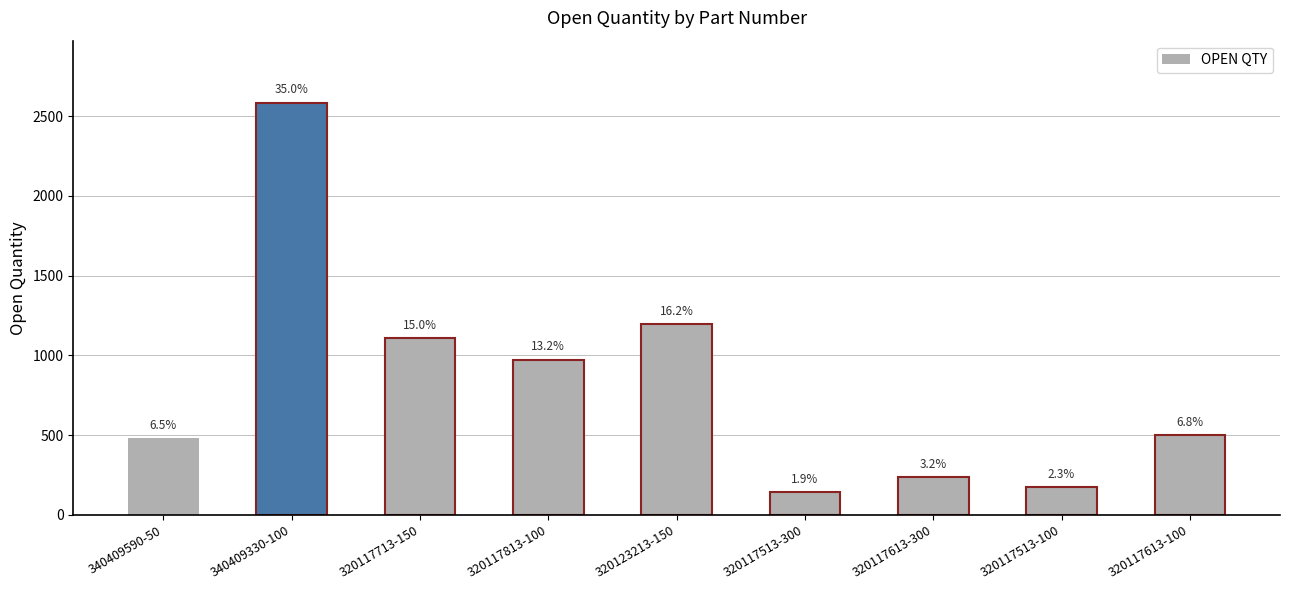

Reading left to right, what are all the values shown in this chart?

480	2586	1111	974	1195	142	235	173	500